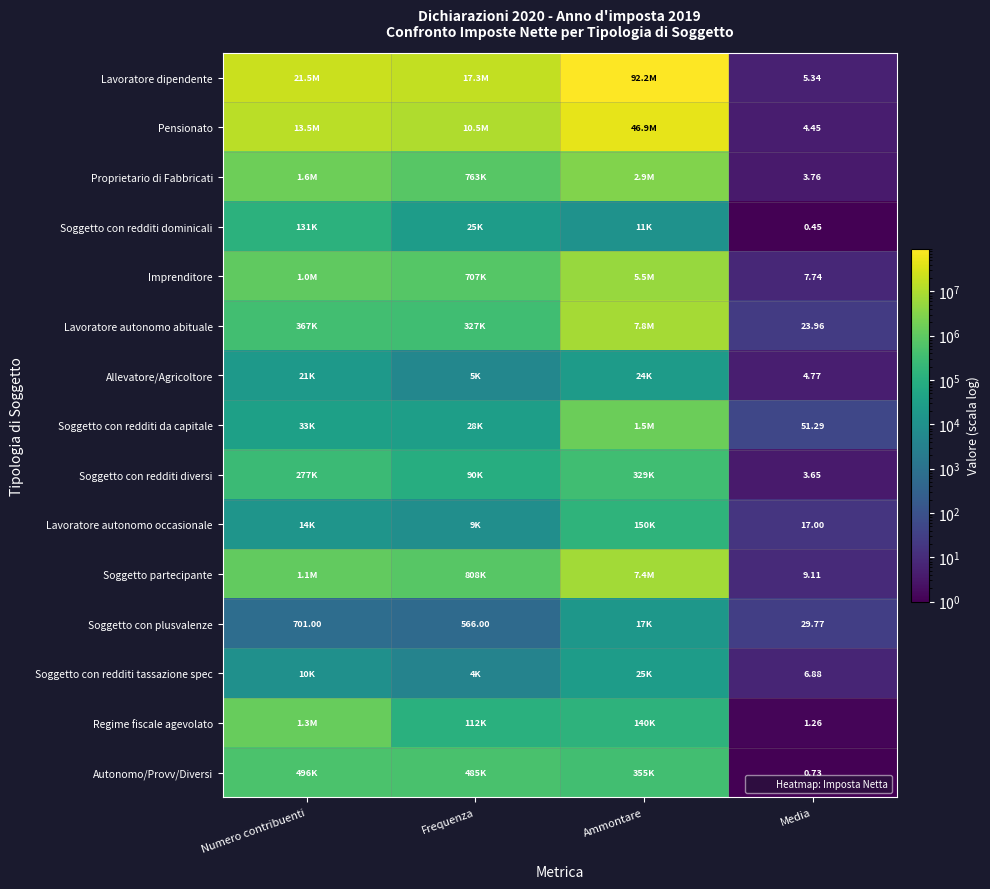

List the labels in order of Imprenditore value, largest first.

Ammontare, Numero contribuenti, Frequenza, Media